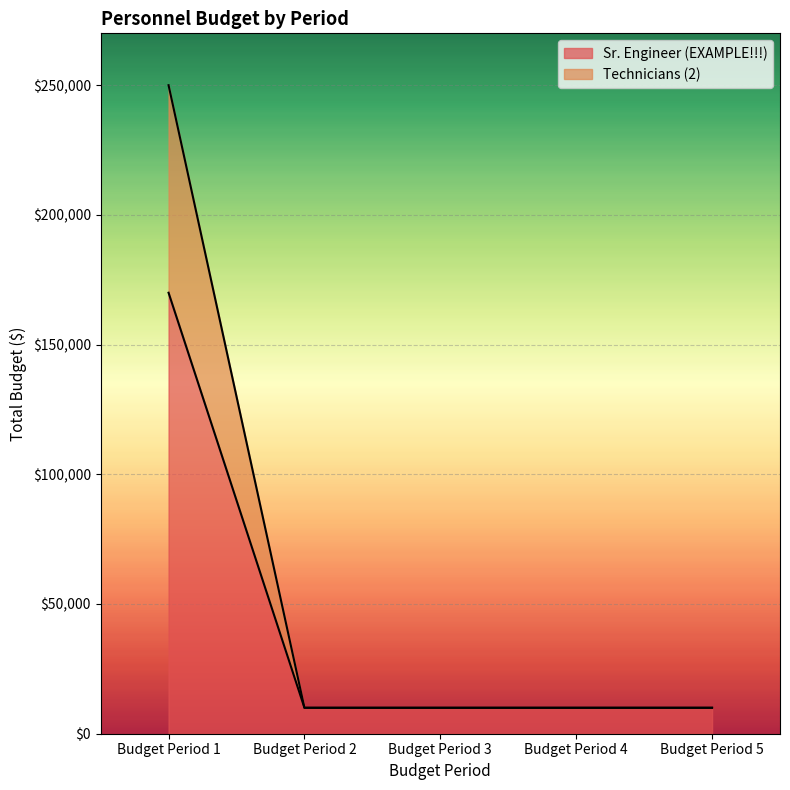

What is the value of the Technicians (2) point at the 4th from the left?

10000